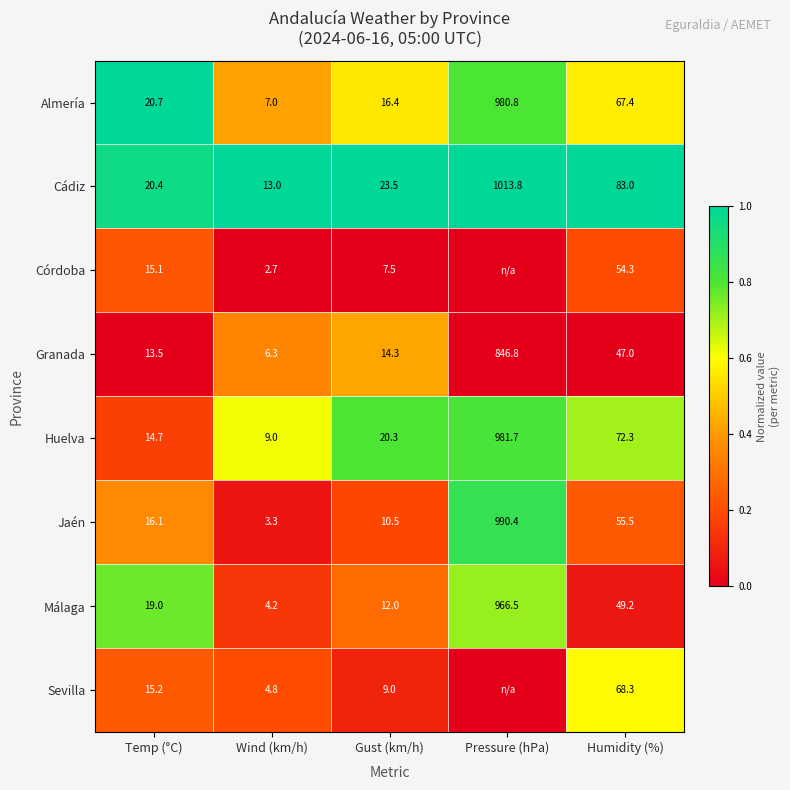

What is the sum of the Almería values at Pressure (hPa) and Temp (°C)?

1001.5